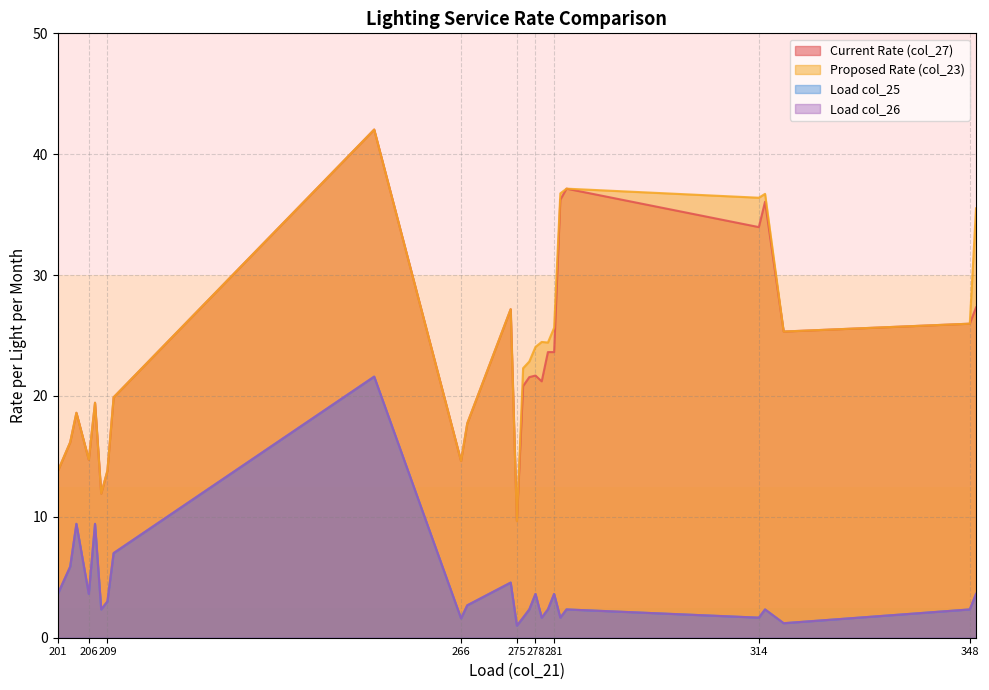

Does the chart have visible grid lines?

Yes